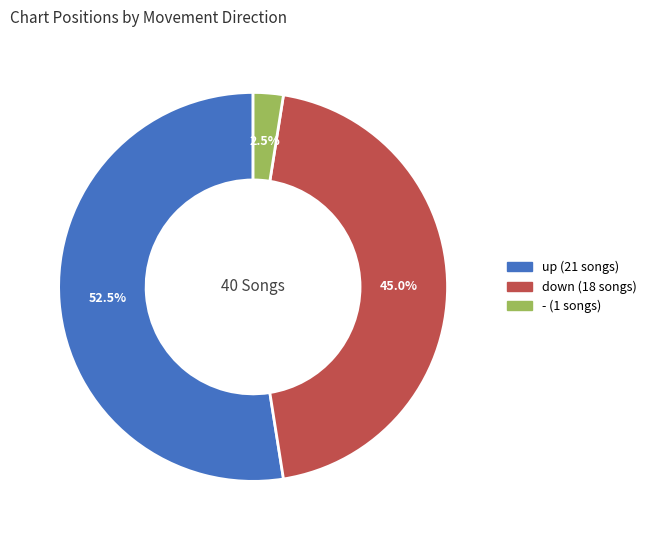

Which category has the smallest portion of the pie?

-